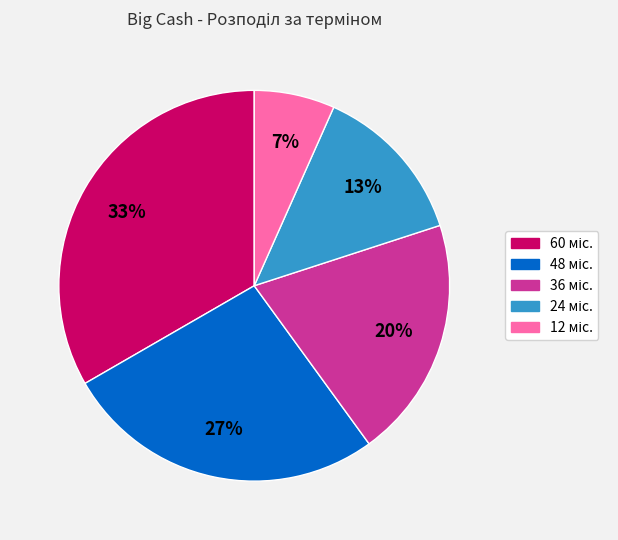

Is there any slice that represents more than half of the pie?

No